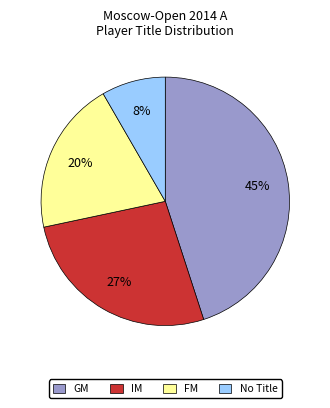

Is it true that IM is 27% of the pie?

True